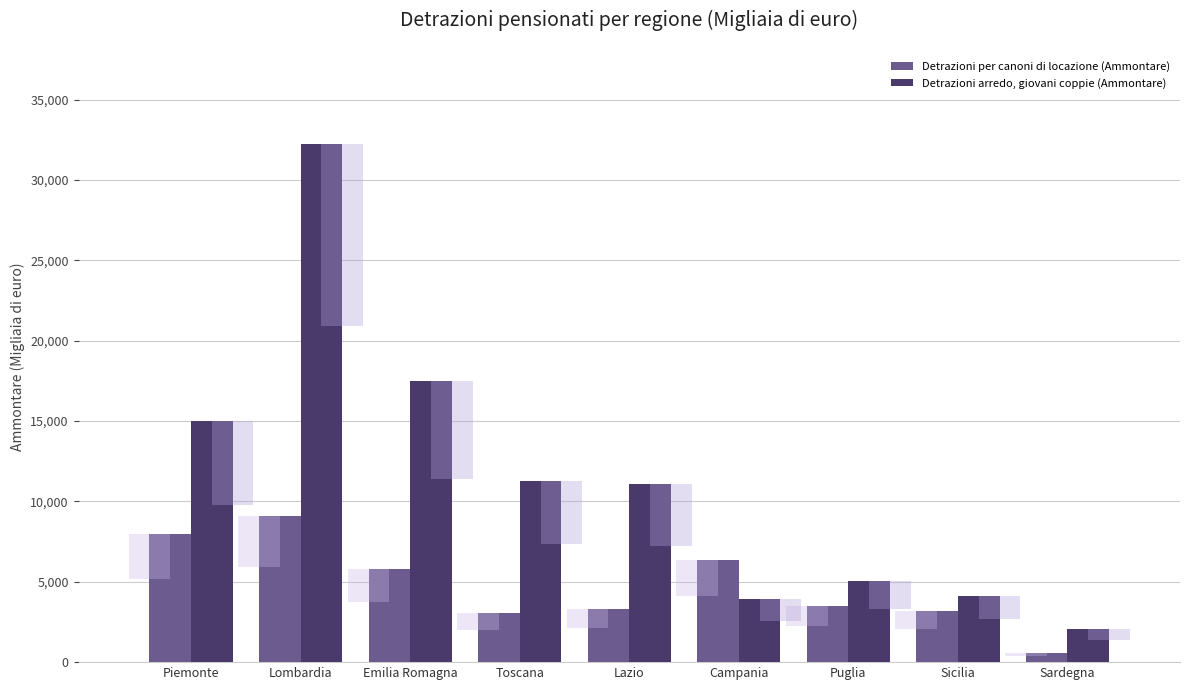

What is the label of the 2nd bar from the left?

Lombardia